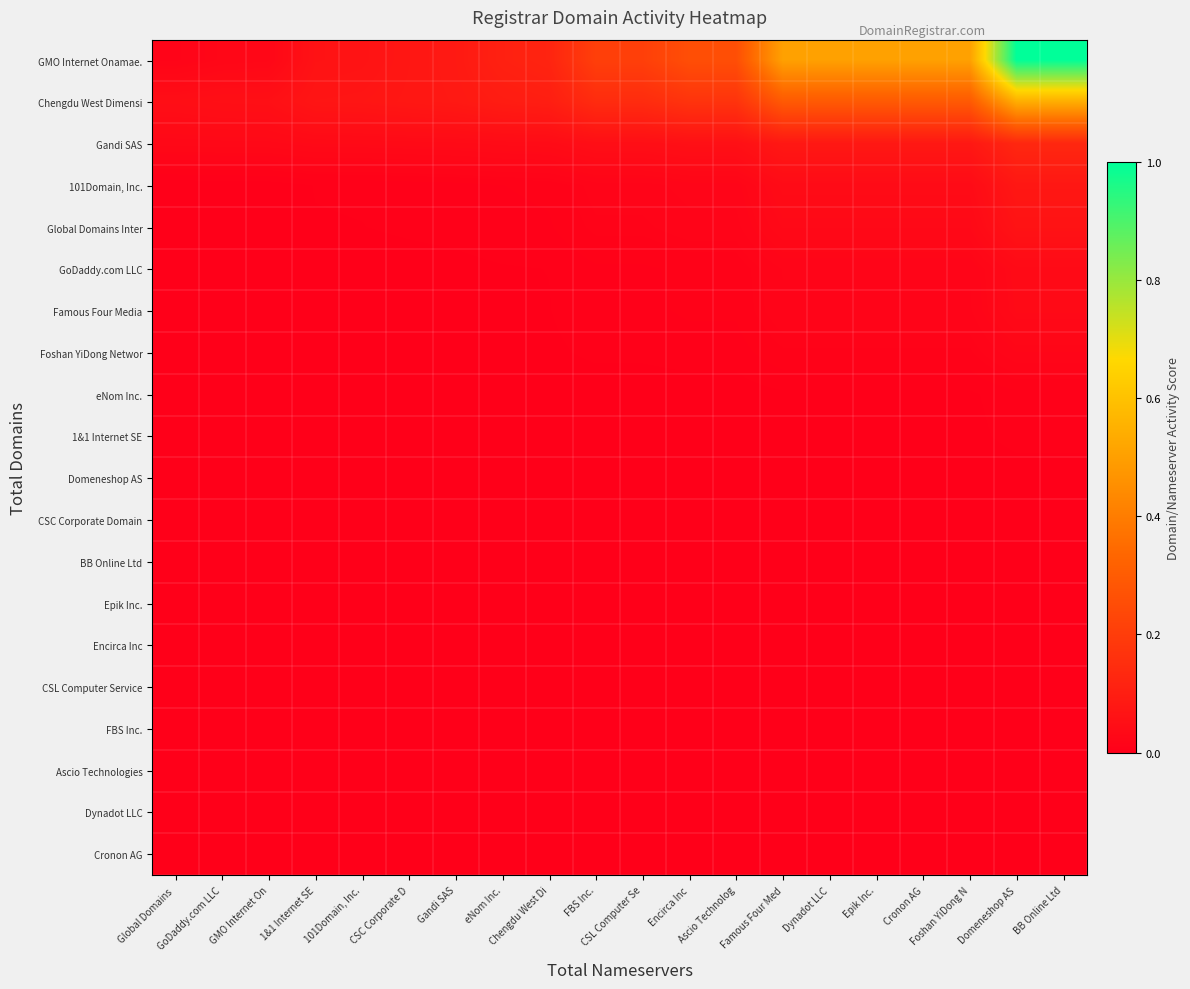

Reading left to right, list all the values displayed in this chart.

GMO Internet Onamae.: Global Domains =0.0	GoDaddy.com LLC=0.0	GMO Internet On=0.0	1&1 Internet SE=0.1	101Domain, Inc.=0.1	CSC Corporate D=0.1	Gandi SAS=0.1	eNom Inc.=0.1	Chengdu West Di=0.1	FBS Inc.=0.2	CSL Computer Se=0.2	Encirca Inc=0.3	Ascio Technolog=0.3	Famous Four Med=0.5	Dynadot LLC=0.5	Epik Inc.=0.5	Cronon AG=0.5	Foshan YiDong N=0.5	Domeneshop AS=1.0	BB Online Ltd=1.0
Chengdu West Dimensi: Global Domains =0.0	GoDaddy.com LLC=0.1	GMO Internet On=0.1	1&1 Internet SE=0.1	101Domain, Inc.=0.1	CSC Corporate D=0.1	Gandi SAS=0.1	eNom Inc.=0.1	Chengdu West Di=0.1	FBS Inc.=0.1	CSL Computer Se=0.1	Encirca Inc=0.2	Ascio Technolog=0.2	Famous Four Med=0.3	Dynadot LLC=0.3	Epik Inc.=0.3	Cronon AG=0.3	Foshan YiDong N=0.3	Domeneshop AS=0.5	BB Online Ltd=0.5
Gandi SAS: Global Domains =0.0	GoDaddy.com LLC=0.0	GMO Internet On=0.0	1&1 Internet SE=0.0	101Domain, Inc.=0.0	CSC Corporate D=0.0	Gandi SAS=0.0	eNom Inc.=0.0	Chengdu West Di=0.0	FBS Inc.=0.0	CSL Computer Se=0.0	Encirca Inc=0.1	Ascio Technolog=0.1	Famous Four Med=0.1	Dynadot LLC=0.1	Epik Inc.=0.1	Cronon AG=0.1	Foshan YiDong N=0.1	Domeneshop AS=0.1	BB Online Ltd=0.1
101Domain, Inc.: Global Domains =0.0	GoDaddy.com LLC=0.0	GMO Internet On=0.0	1&1 Internet SE=0.0	101Domain, Inc.=0.0	CSC Corporate D=0.0	Gandi SAS=0.0	eNom Inc.=0.0	Chengdu West Di=0.0	FBS Inc.=0.0	CSL Computer Se=0.0	Encirca Inc=0.0	Ascio Technolog=0.0	Famous Four Med=0.0	Dynadot LLC=0.0	Epik Inc.=0.0	Cronon AG=0.0	Foshan YiDong N=0.0	Domeneshop AS=0.1	BB Online Ltd=0.1
Global Domains Inter: Global Domains =0.0	GoDaddy.com LLC=0.0	GMO Internet On=0.0	1&1 Internet SE=0.0	101Domain, Inc.=0.0	CSC Corporate D=0.0	Gandi SAS=0.0	eNom Inc.=0.0	Chengdu West Di=0.0	FBS Inc.=0.0	CSL Computer Se=0.0	Encirca Inc=0.0	Ascio Technolog=0.0	Famous Four Med=0.0	Dynadot LLC=0.0	Epik Inc.=0.0	Cronon AG=0.0	Foshan YiDong N=0.0	Domeneshop AS=0.1	BB Online Ltd=0.1
GoDaddy.com LLC: Global Domains =0.0	GoDaddy.com LLC=0.0	GMO Internet On=0.0	1&1 Internet SE=0.0	101Domain, Inc.=0.0	CSC Corporate D=0.0	Gandi SAS=0.0	eNom Inc.=0.0	Chengdu West Di=0.0	FBS Inc.=0.0	CSL Computer Se=0.0	Encirca Inc=0.0	Ascio Technolog=0.0	Famous Four Med=0.0	Dynadot LLC=0.0	Epik Inc.=0.0	Cronon AG=0.0	Foshan YiDong N=0.0	Domeneshop AS=0.0	BB Online Ltd=0.0
Famous Four Media: Global Domains =0.0	GoDaddy.com LLC=0.0	GMO Internet On=0.0	1&1 Internet SE=0.0	101Domain, Inc.=0.0	CSC Corporate D=0.0	Gandi SAS=0.0	eNom Inc.=0.0	Chengdu West Di=0.0	FBS Inc.=0.0	CSL Computer Se=0.0	Encirca Inc=0.0	Ascio Technolog=0.0	Famous Four Med=0.0	Dynadot LLC=0.0	Epik Inc.=0.0	Cronon AG=0.0	Foshan YiDong N=0.0	Domeneshop AS=0.0	BB Online Ltd=0.0
Foshan YiDong Networ: Global Domains =0.0	GoDaddy.com LLC=0.0	GMO Internet On=0.0	1&1 Internet SE=0.0	101Domain, Inc.=0.0	CSC Corporate D=0.0	Gandi SAS=0.0	eNom Inc.=0.0	Chengdu West Di=0.0	FBS Inc.=0.0	CSL Computer Se=0.0	Encirca Inc=0.0	Ascio Technolog=0.0	Famous Four Med=0.0	Dynadot LLC=0.0	Epik Inc.=0.0	Cronon AG=0.0	Foshan YiDong N=0.0	Domeneshop AS=0.0	BB Online Ltd=0.0
eNom Inc.: Global Domains =0.0	GoDaddy.com LLC=0.0	GMO Internet On=0.0	1&1 Internet SE=0.0	101Domain, Inc.=0.0	CSC Corporate D=0.0	Gandi SAS=0.0	eNom Inc.=0.0	Chengdu West Di=0.0	FBS Inc.=0.0	CSL Computer Se=0.0	Encirca Inc=0.0	Ascio Technolog=0.0	Famous Four Med=0.0	Dynadot LLC=0.0	Epik Inc.=0.0	Cronon AG=0.0	Foshan YiDong N=0.0	Domeneshop AS=0.0	BB Online Ltd=0.0
1&1 Internet SE: Global Domains =0.0	GoDaddy.com LLC=0.0	GMO Internet On=0.0	1&1 Internet SE=0.0	101Domain, Inc.=0.0	CSC Corporate D=0.0	Gandi SAS=0.0	eNom Inc.=0.0	Chengdu West Di=0.0	FBS Inc.=0.0	CSL Computer Se=0.0	Encirca Inc=0.0	Ascio Technolog=0.0	Famous Four Med=0.0	Dynadot LLC=0.0	Epik Inc.=0.0	Cronon AG=0.0	Foshan YiDong N=0.0	Domeneshop AS=0.0	BB Online Ltd=0.0
Domeneshop AS: Global Domains =0.0	GoDaddy.com LLC=0.0	GMO Internet On=0.0	1&1 Internet SE=0.0	101Domain, Inc.=0.0	CSC Corporate D=0.0	Gandi SAS=0.0	eNom Inc.=0.0	Chengdu West Di=0.0	FBS Inc.=0.0	CSL Computer Se=0.0	Encirca Inc=0.0	Ascio Technolog=0.0	Famous Four Med=0.0	Dynadot LLC=0.0	Epik Inc.=0.0	Cronon AG=0.0	Foshan YiDong N=0.0	Domeneshop AS=0.0	BB Online Ltd=0.0
CSC Corporate Domain: Global Domains =0.0	GoDaddy.com LLC=0.0	GMO Internet On=0.0	1&1 Internet SE=0.0	101Domain, Inc.=0.0	CSC Corporate D=0.0	Gandi SAS=0.0	eNom Inc.=0.0	Chengdu West Di=0.0	FBS Inc.=0.0	CSL Computer Se=0.0	Encirca Inc=0.0	Ascio Technolog=0.0	Famous Four Med=0.0	Dynadot LLC=0.0	Epik Inc.=0.0	Cronon AG=0.0	Foshan YiDong N=0.0	Domeneshop AS=0.0	BB Online Ltd=0.0
BB Online Ltd: Global Domains =0.0	GoDaddy.com LLC=0.0	GMO Internet On=0.0	1&1 Internet SE=0.0	101Domain, Inc.=0.0	CSC Corporate D=0.0	Gandi SAS=0.0	eNom Inc.=0.0	Chengdu West Di=0.0	FBS Inc.=0.0	CSL Computer Se=0.0	Encirca Inc=0.0	Ascio Technolog=0.0	Famous Four Med=0.0	Dynadot LLC=0.0	Epik Inc.=0.0	Cronon AG=0.0	Foshan YiDong N=0.0	Domeneshop AS=0.0	BB Online Ltd=0.0
Epik Inc.: Global Domains =0.0	GoDaddy.com LLC=0.0	GMO Internet On=0.0	1&1 Internet SE=0.0	101Domain, Inc.=0.0	CSC Corporate D=0.0	Gandi SAS=0.0	eNom Inc.=0.0	Chengdu West Di=0.0	FBS Inc.=0.0	CSL Computer Se=0.0	Encirca Inc=0.0	Ascio Technolog=0.0	Famous Four Med=0.0	Dynadot LLC=0.0	Epik Inc.=0.0	Cronon AG=0.0	Foshan YiDong N=0.0	Domeneshop AS=0.0	BB Online Ltd=0.0
Encirca Inc: Global Domains =0.0	GoDaddy.com LLC=0.0	GMO Internet On=0.0	1&1 Internet SE=0.0	101Domain, Inc.=0.0	CSC Corporate D=0.0	Gandi SAS=0.0	eNom Inc.=0.0	Chengdu West Di=0.0	FBS Inc.=0.0	CSL Computer Se=0.0	Encirca Inc=0.0	Ascio Technolog=0.0	Famous Four Med=0.0	Dynadot LLC=0.0	Epik Inc.=0.0	Cronon AG=0.0	Foshan YiDong N=0.0	Domeneshop AS=0.0	BB Online Ltd=0.0
CSL Computer Service: Global Domains =0.0	GoDaddy.com LLC=0.0	GMO Internet On=0.0	1&1 Internet SE=0.0	101Domain, Inc.=0.0	CSC Corporate D=0.0	Gandi SAS=0.0	eNom Inc.=0.0	Chengdu West Di=0.0	FBS Inc.=0.0	CSL Computer Se=0.0	Encirca Inc=0.0	Ascio Technolog=0.0	Famous Four Med=0.0	Dynadot LLC=0.0	Epik Inc.=0.0	Cronon AG=0.0	Foshan YiDong N=0.0	Domeneshop AS=0.0	BB Online Ltd=0.0
FBS Inc.: Global Domains =0.0	GoDaddy.com LLC=0.0	GMO Internet On=0.0	1&1 Internet SE=0.0	101Domain, Inc.=0.0	CSC Corporate D=0.0	Gandi SAS=0.0	eNom Inc.=0.0	Chengdu West Di=0.0	FBS Inc.=0.0	CSL Computer Se=0.0	Encirca Inc=0.0	Ascio Technolog=0.0	Famous Four Med=0.0	Dynadot LLC=0.0	Epik Inc.=0.0	Cronon AG=0.0	Foshan YiDong N=0.0	Domeneshop AS=0.0	BB Online Ltd=0.0
Ascio Technologies: Global Domains =0.0	GoDaddy.com LLC=0.0	GMO Internet On=0.0	1&1 Internet SE=0.0	101Domain, Inc.=0.0	CSC Corporate D=0.0	Gandi SAS=0.0	eNom Inc.=0.0	Chengdu West Di=0.0	FBS Inc.=0.0	CSL Computer Se=0.0	Encirca Inc=0.0	Ascio Technolog=0.0	Famous Four Med=0.0	Dynadot LLC=0.0	Epik Inc.=0.0	Cronon AG=0.0	Foshan YiDong N=0.0	Domeneshop AS=0.0	BB Online Ltd=0.0
Dynadot LLC: Global Domains =0.0	GoDaddy.com LLC=0.0	GMO Internet On=0.0	1&1 Internet SE=0.0	101Domain, Inc.=0.0	CSC Corporate D=0.0	Gandi SAS=0.0	eNom Inc.=0.0	Chengdu West Di=0.0	FBS Inc.=0.0	CSL Computer Se=0.0	Encirca Inc=0.0	Ascio Technolog=0.0	Famous Four Med=0.0	Dynadot LLC=0.0	Epik Inc.=0.0	Cronon AG=0.0	Foshan YiDong N=0.0	Domeneshop AS=0.0	BB Online Ltd=0.0
Cronon AG: Global Domains =0.0	GoDaddy.com LLC=0.0	GMO Internet On=0.0	1&1 Internet SE=0.0	101Domain, Inc.=0.0	CSC Corporate D=0.0	Gandi SAS=0.0	eNom Inc.=0.0	Chengdu West Di=0.0	FBS Inc.=0.0	CSL Computer Se=0.0	Encirca Inc=0.0	Ascio Technolog=0.0	Famous Four Med=0.0	Dynadot LLC=0.0	Epik Inc.=0.0	Cronon AG=0.0	Foshan YiDong N=0.0	Domeneshop AS=0.0	BB Online Ltd=0.0